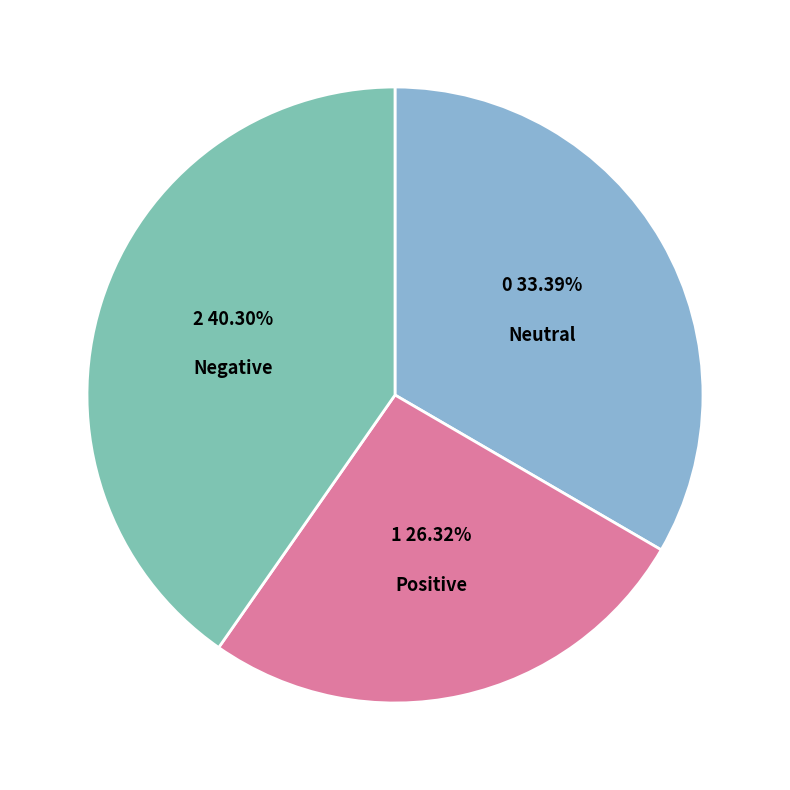

How many slices are in this pie chart?

3